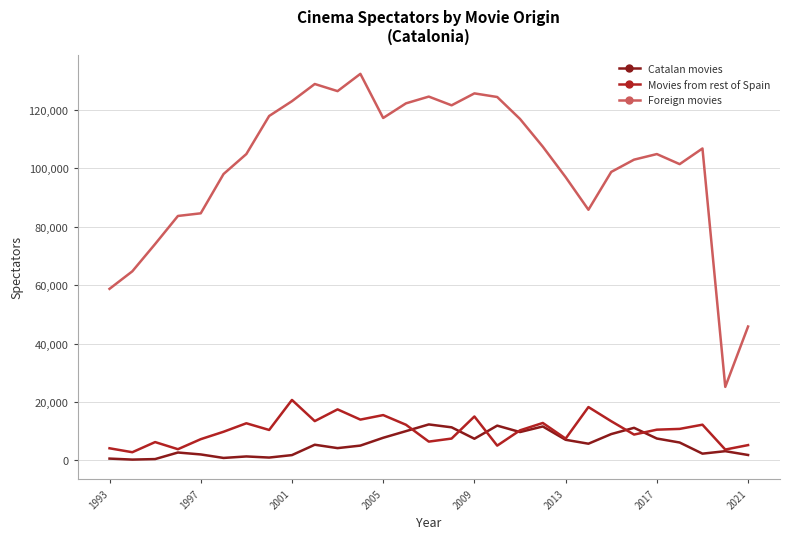

Which series has the largest total across all categories?

Foreign movies